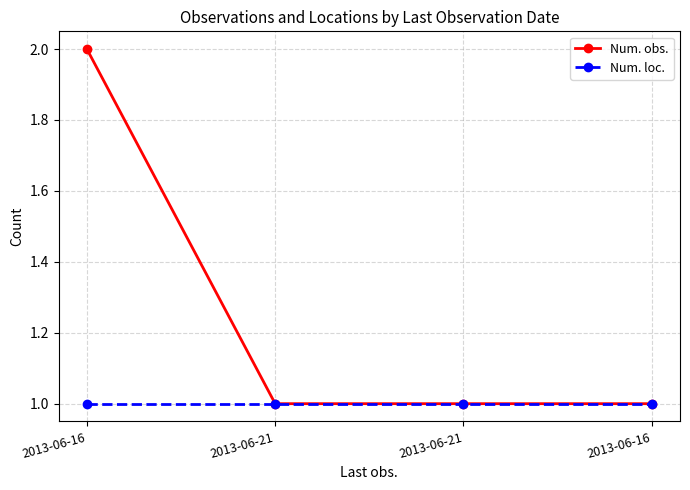

What is the average value of the Num. loc. series?

1